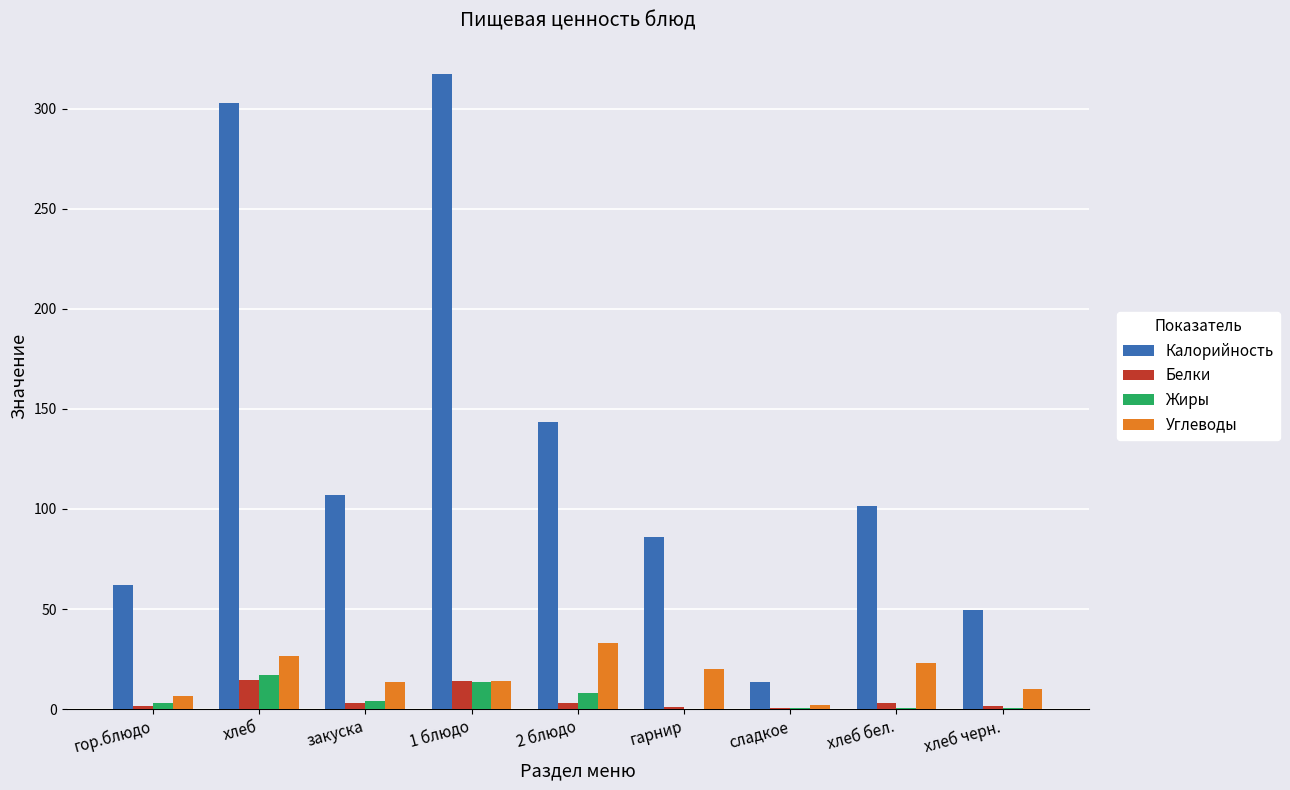

Which series changed the most between закуска and 1 блюдо?

Калорийность